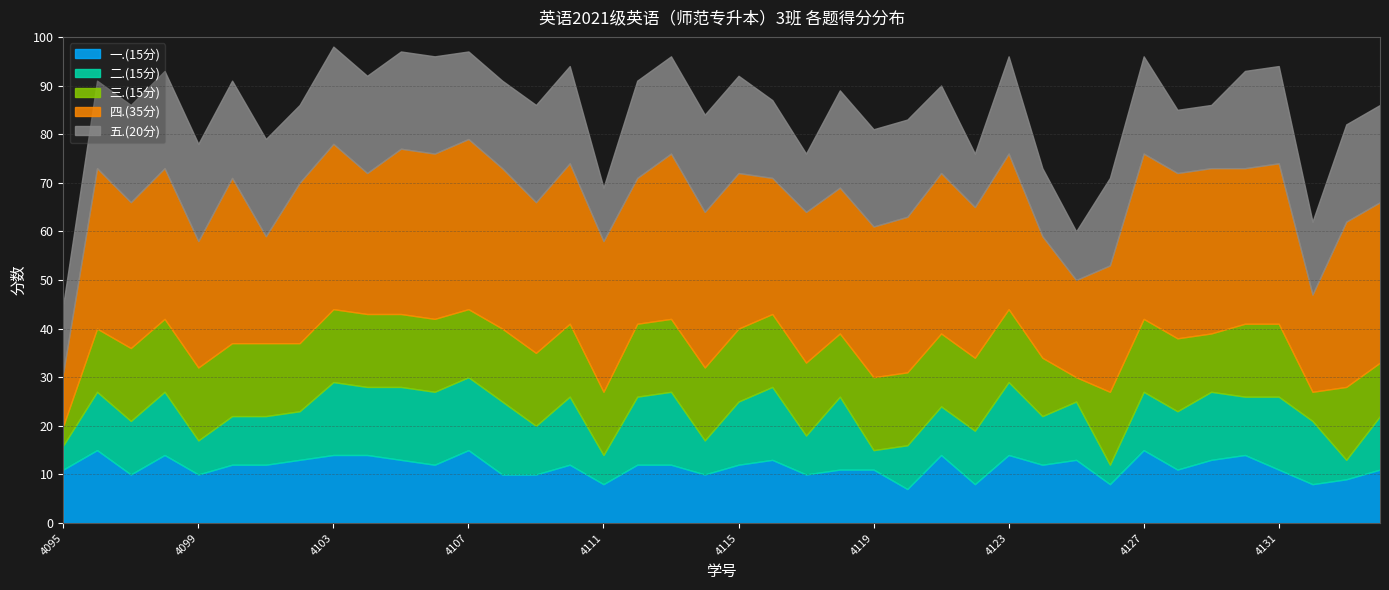

Which series changed the most between 2021044096 and 2021044101?

四.(35分)